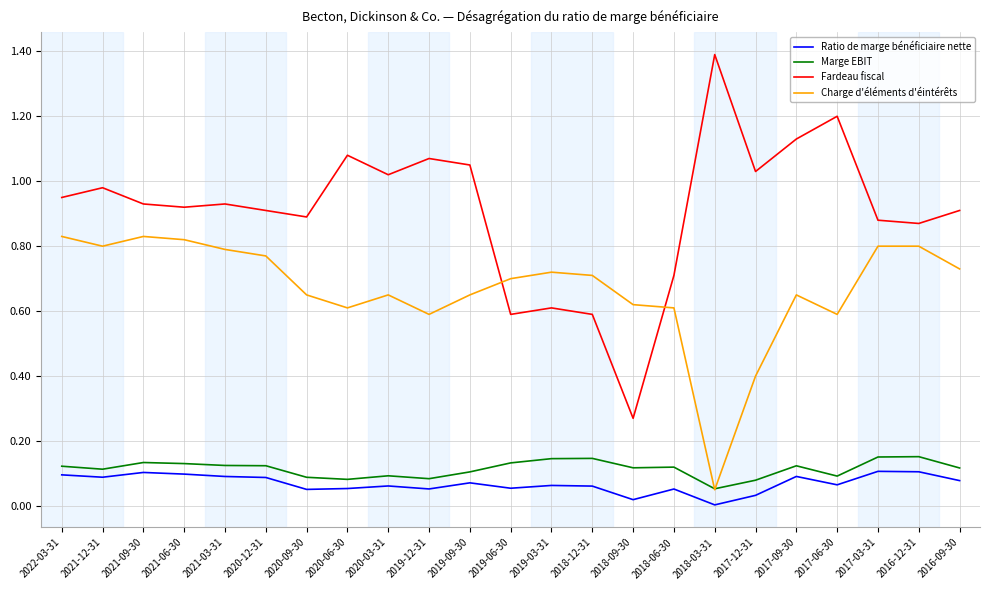

In Fardeau fiscal, how many points are lower than both neighbors (excluding endpoints)?

7